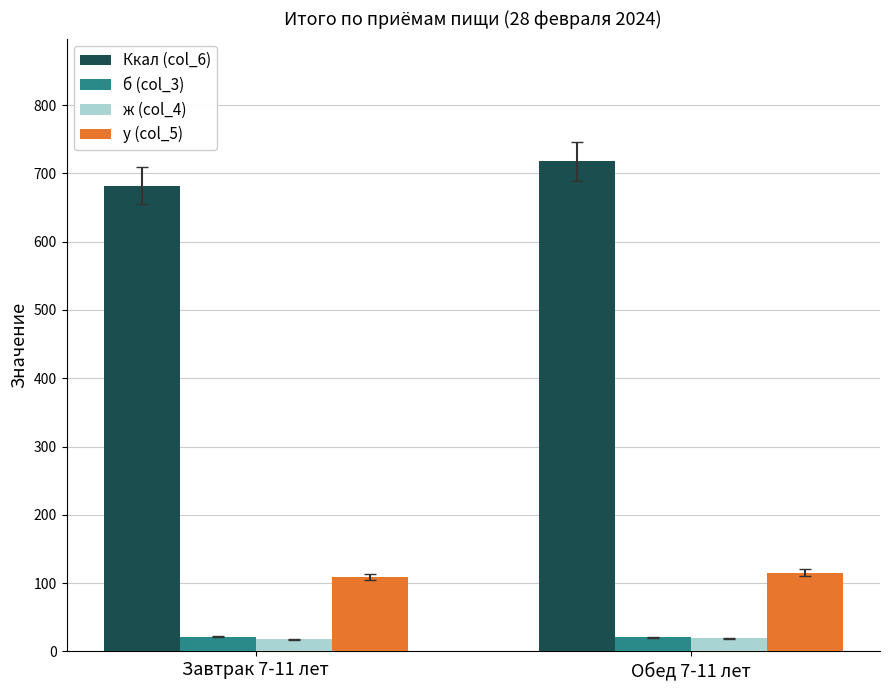

What position from the right is Завтрак 7-11 лет?

2